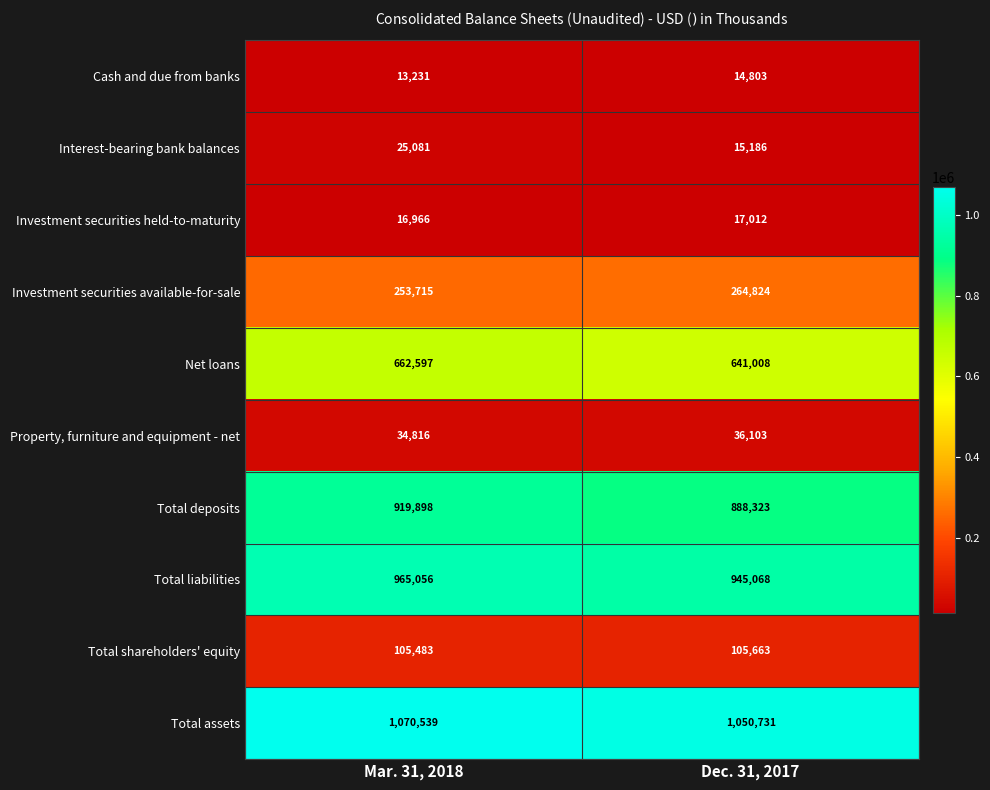

Which series has the largest range (max minus min)?

Total deposits